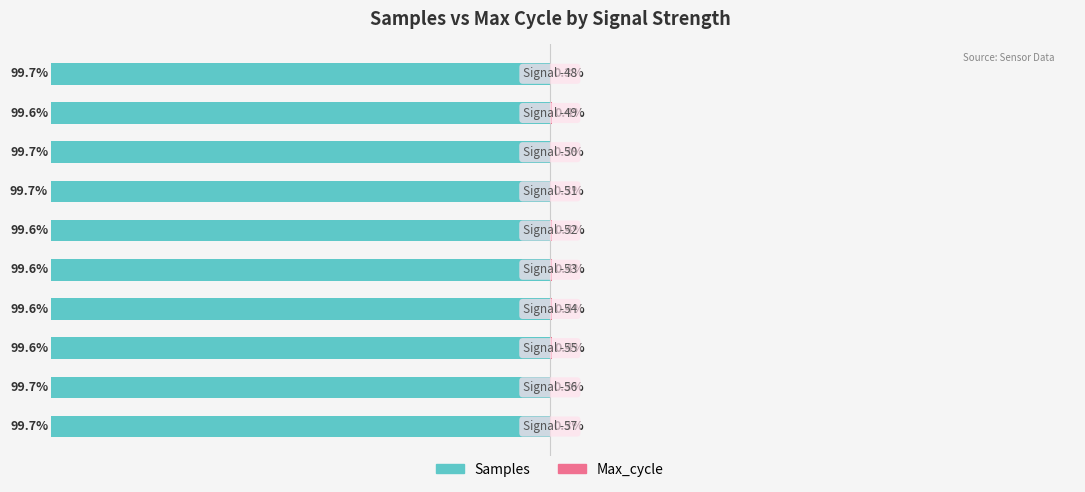

What is the value of the Samples bar at the 1st from the left?

-99.7